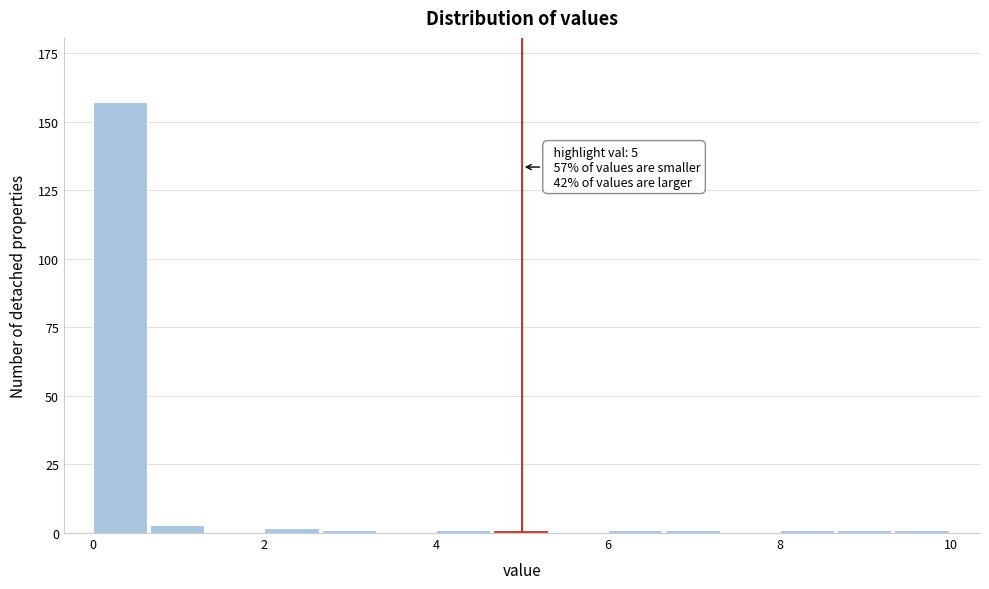

Read against the x-axis, roughly where is the centre of the tallest bar?

0.4